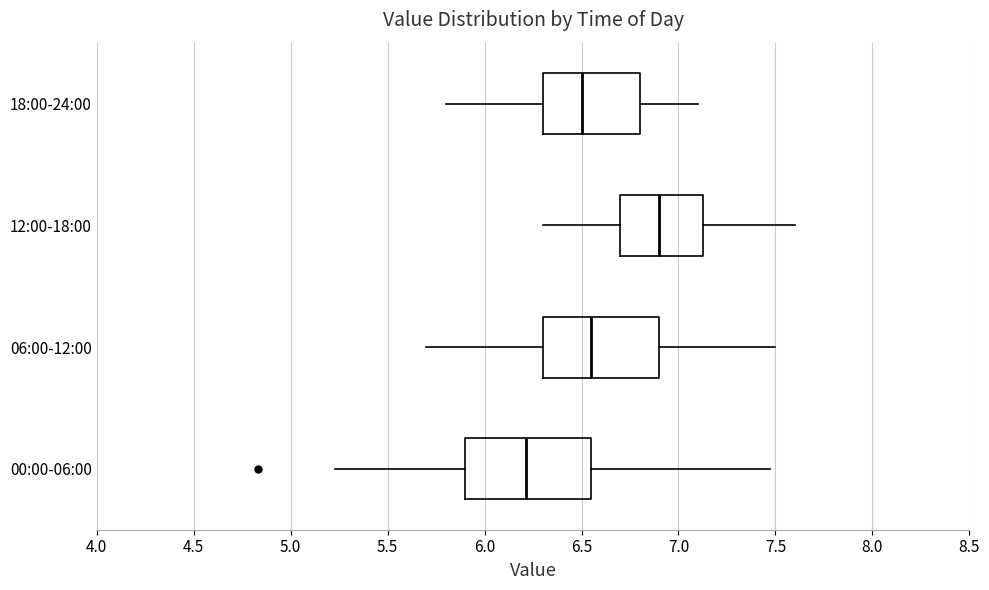

Where does the left whisker of the box for 12:00-18:00 end on the x-axis? The values are not printed on the chart, so give them approximately, as read against the axis.

6.30